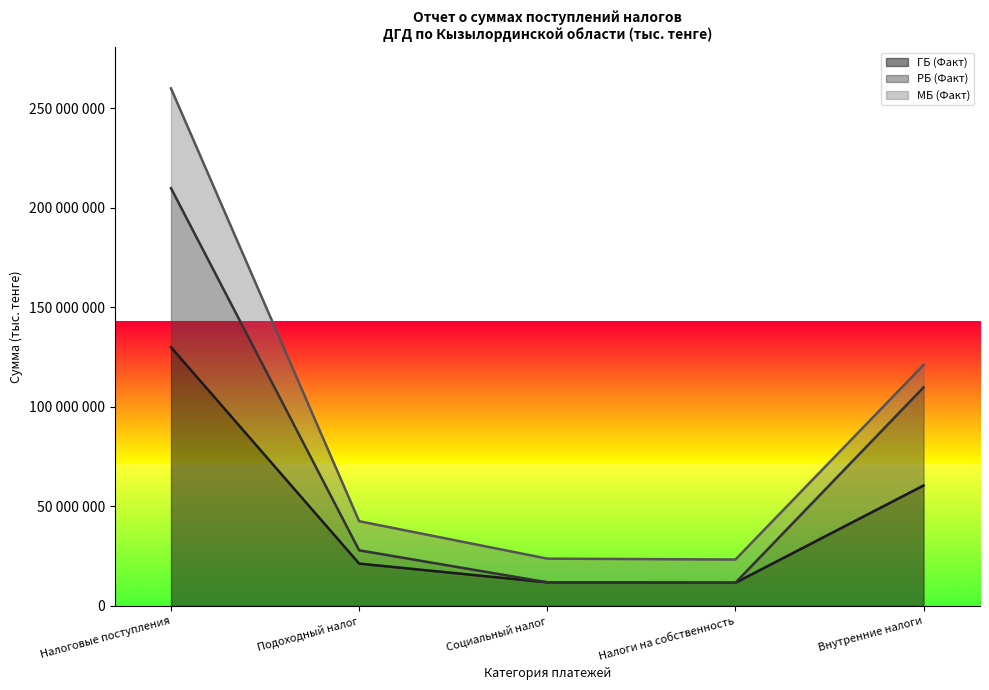

True or false: ГБ (Факт) and РБ (Факт) cross at least once.

False